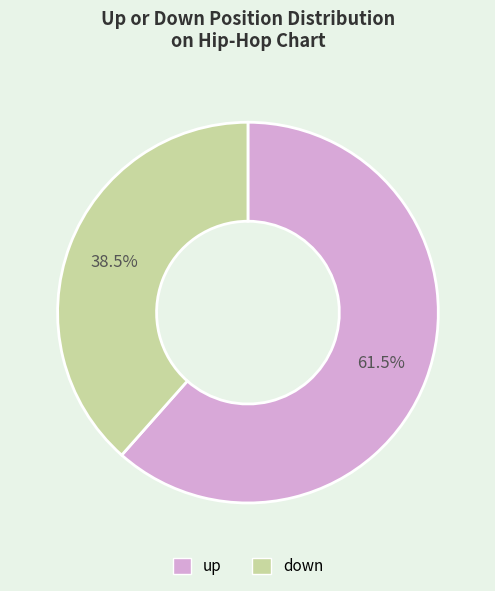

Is the sum of down and up greater than half?

Yes